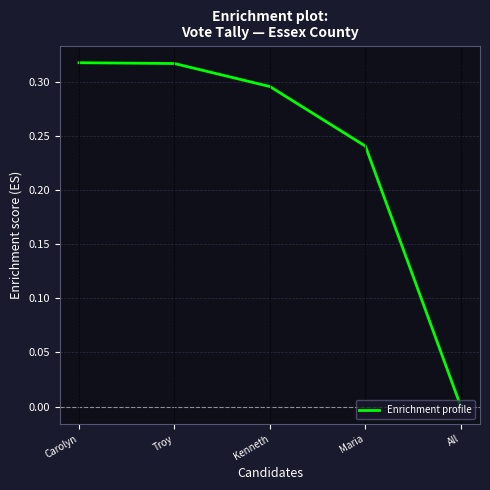

True or false: there are more than 1 points higher than both neighbors.

False